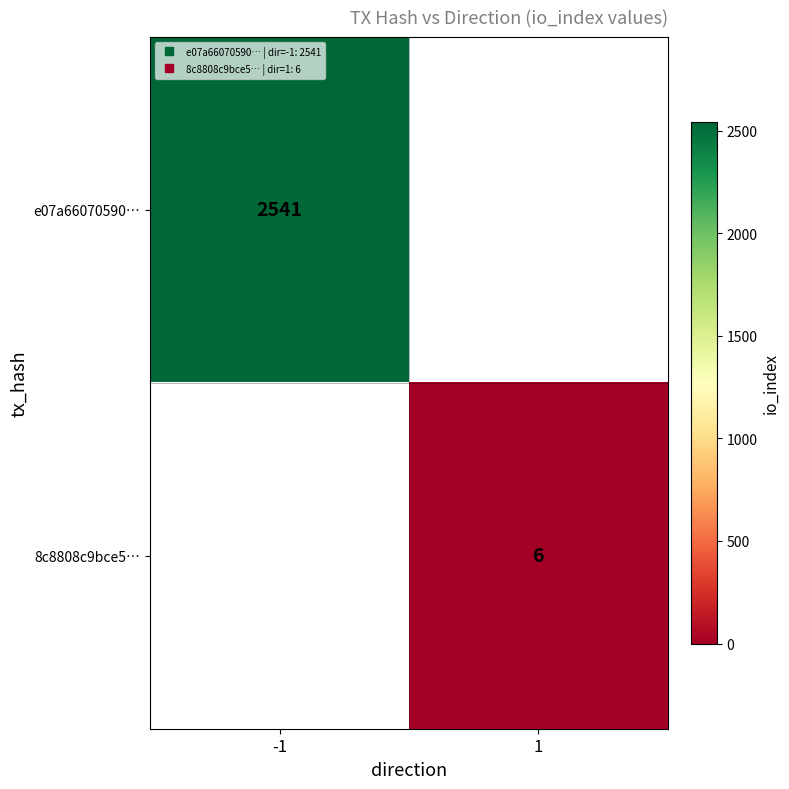

The value of e07a66070590… at -1 is 2541.0. True or false?

True